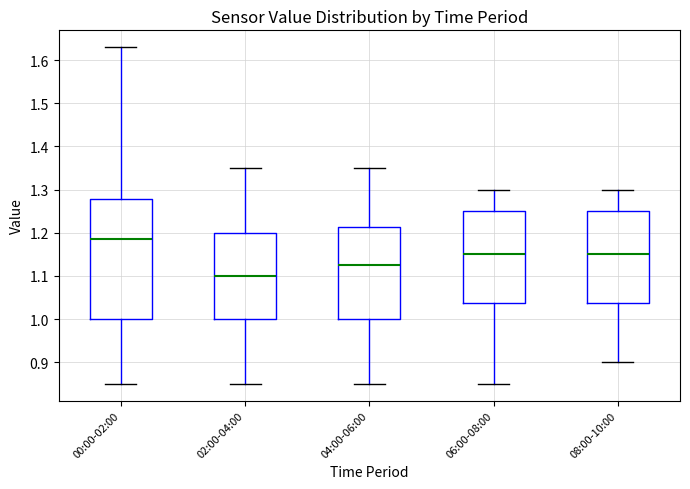

Where does the lower whisker of the box for 04:00-06:00 end on the y-axis? The values are not printed on the chart, so give them approximately, as read against the axis.

0.85